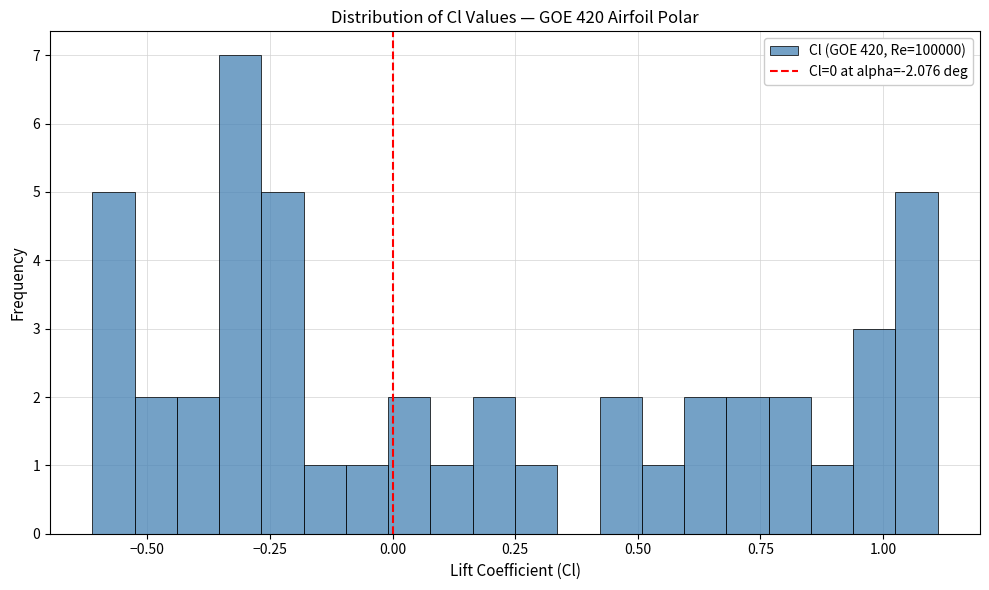

Around what value on the x-axis is the tallest bar? Give the approximate position of its centre, as read against the axis.

-0.30